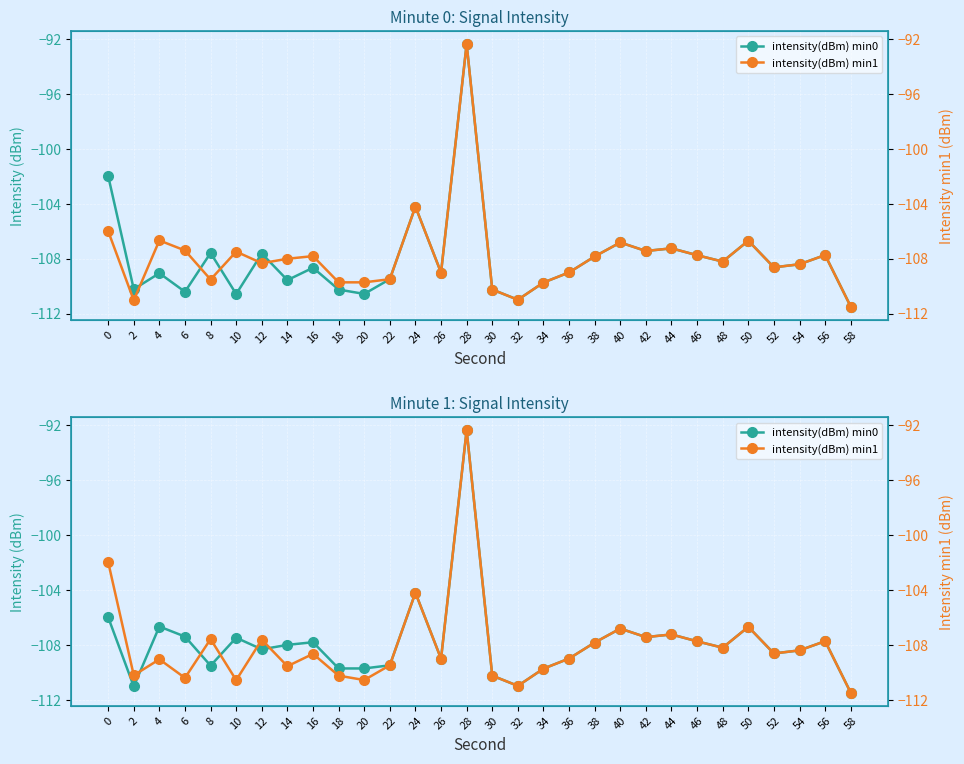

Rank the series by their maximum value, from highest to lowest.

intensity(dBm) min0, intensity(dBm) min1